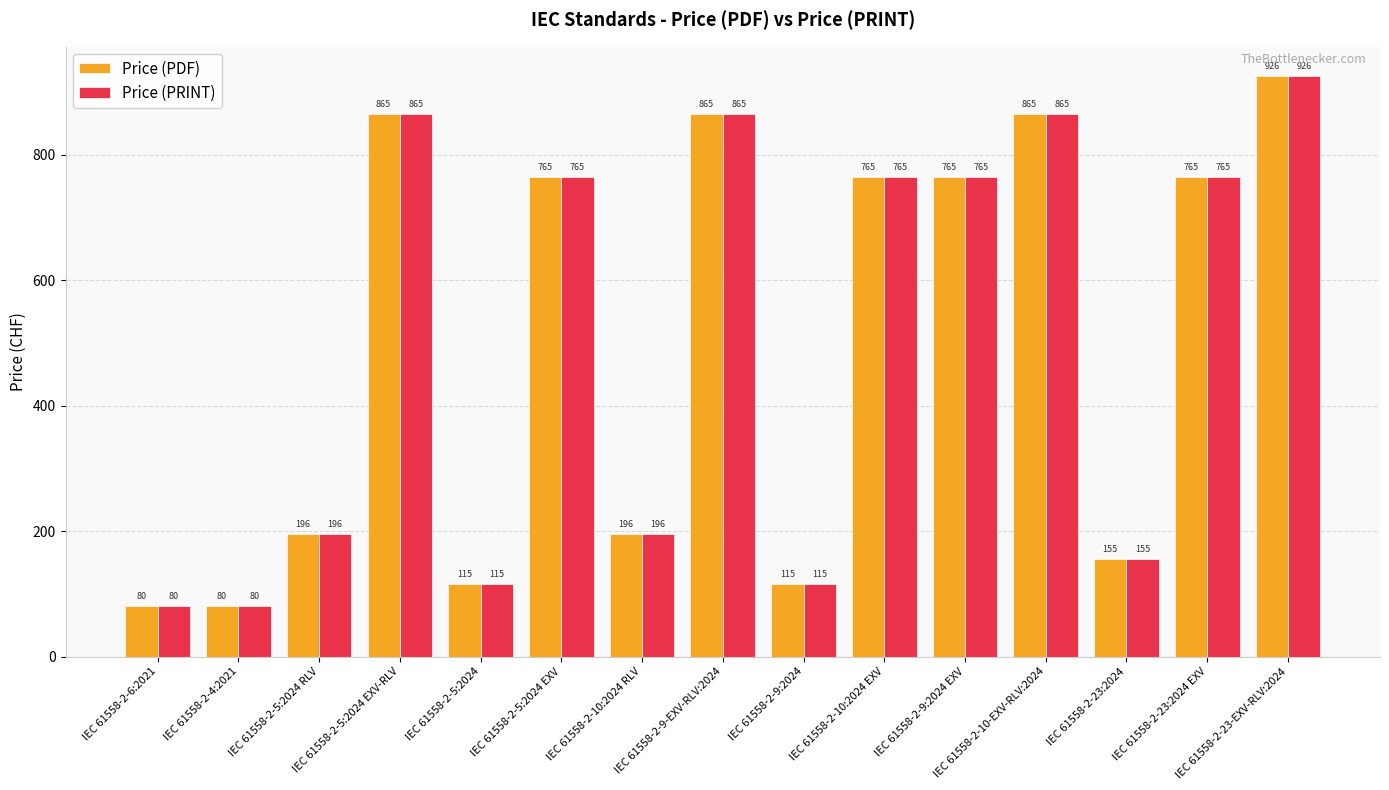

Is the value of Price (PDF) at IEC 61558-2-6:2021 greater than the value of Price (PRINT) at IEC 61558-2-9-EXV-RLV:2024?

No